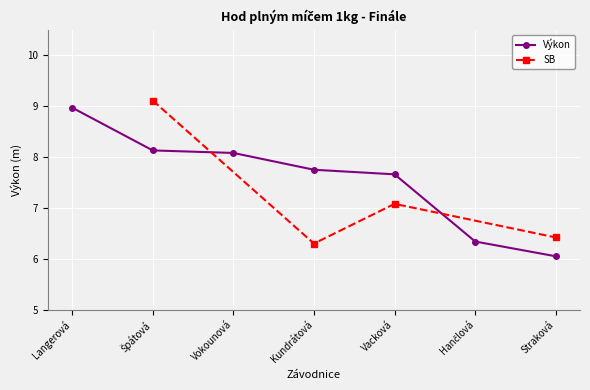

Which has a higher value, Hančlová or Straková?

Hančlová